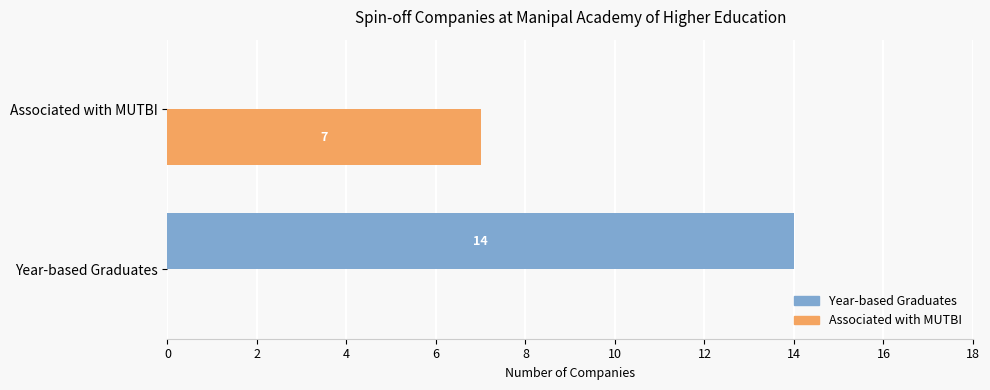

What is the sum of all Year-based Graduates values?

14